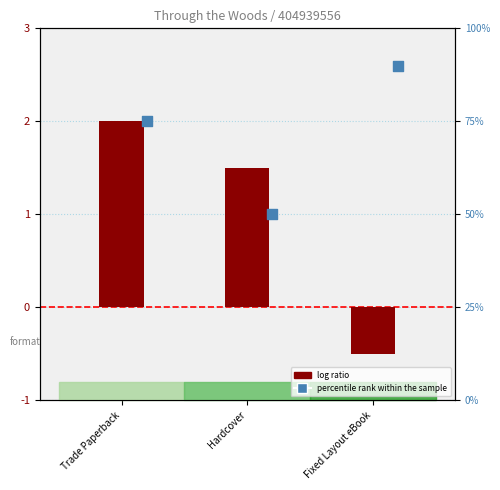

At how many categories does at least one series exceed 2?

1